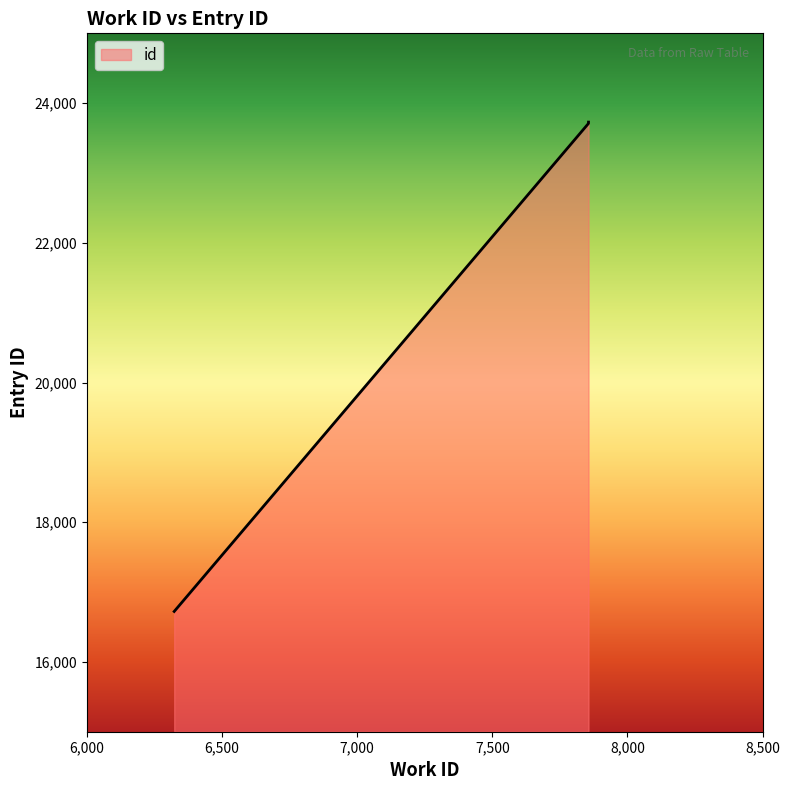

List the labels in order of value, largest first.

7856, 7856, 7856, 6323